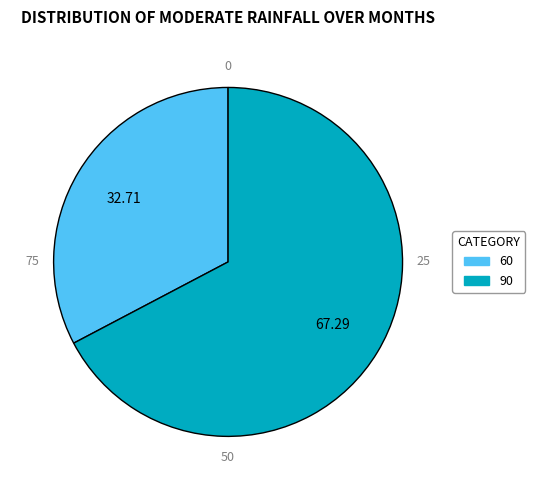

Is the sum of 90 and 60 greater than half?

Yes